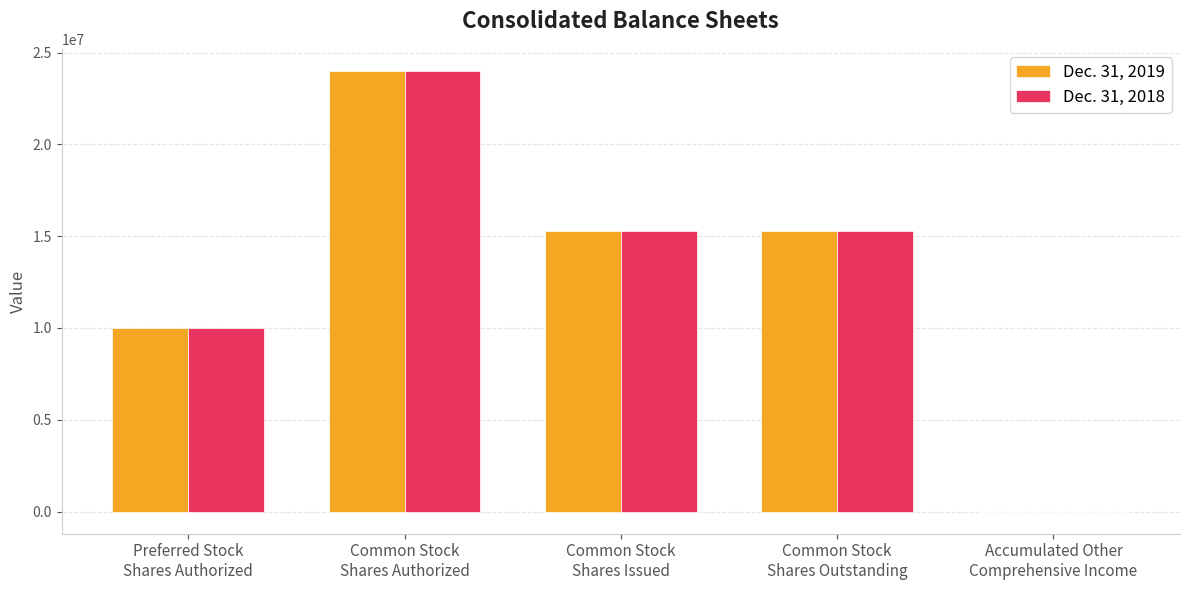

Which series has the widest spread of values?

Dec. 31, 2018